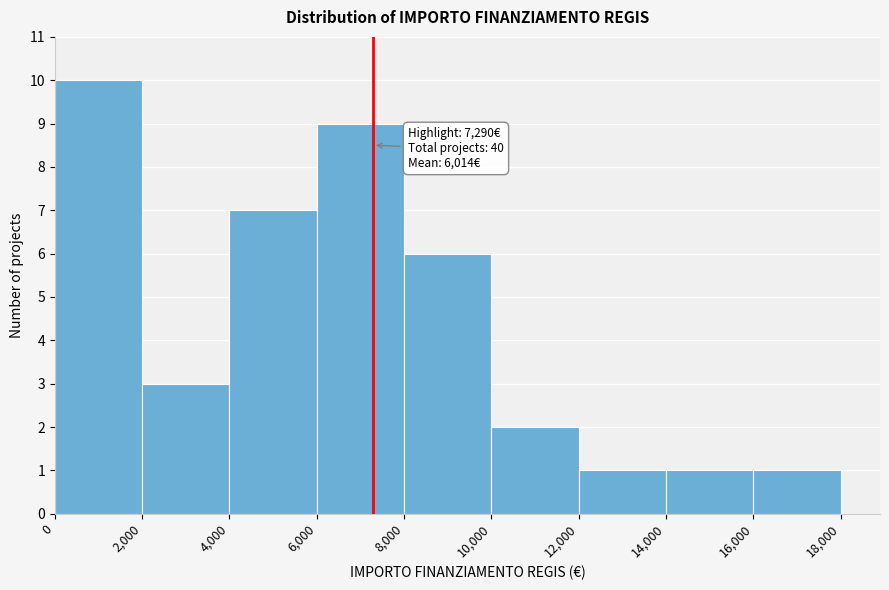

Over which range of the x-axis is the bar tallest?

0 to 2,000